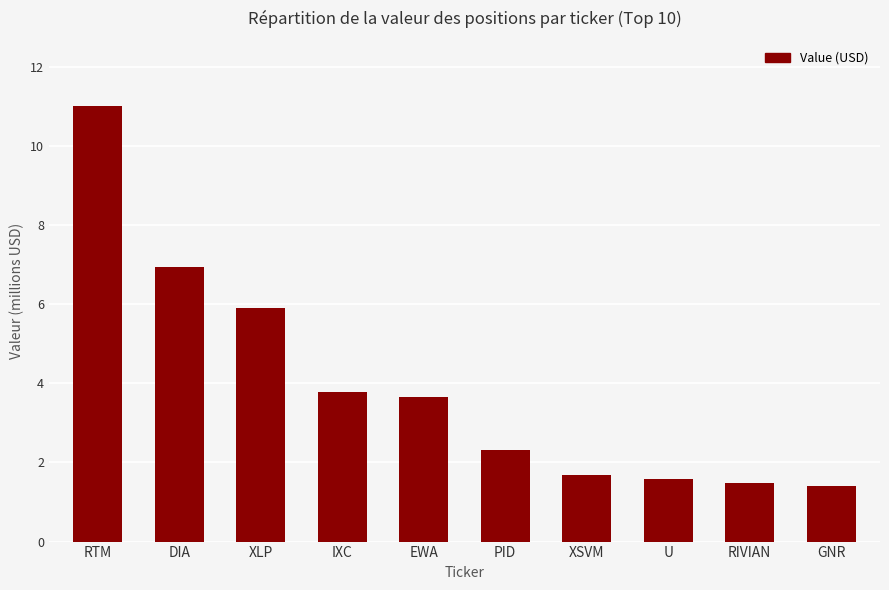

The value at RIVIAN is 1481000. True or false?

True